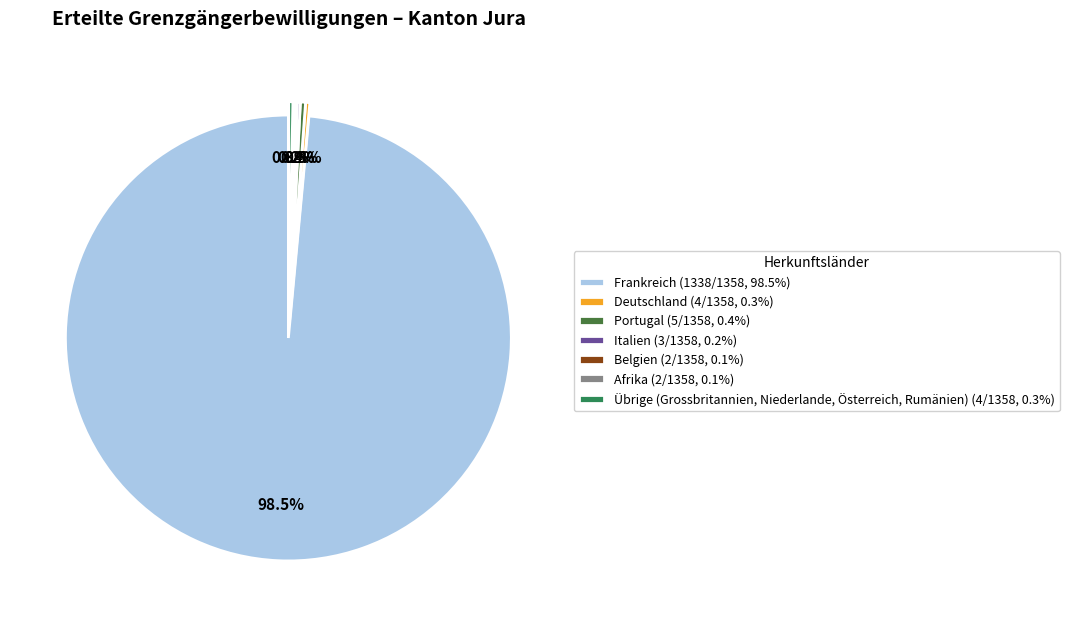

Which category accounts for the majority?

Frankreich